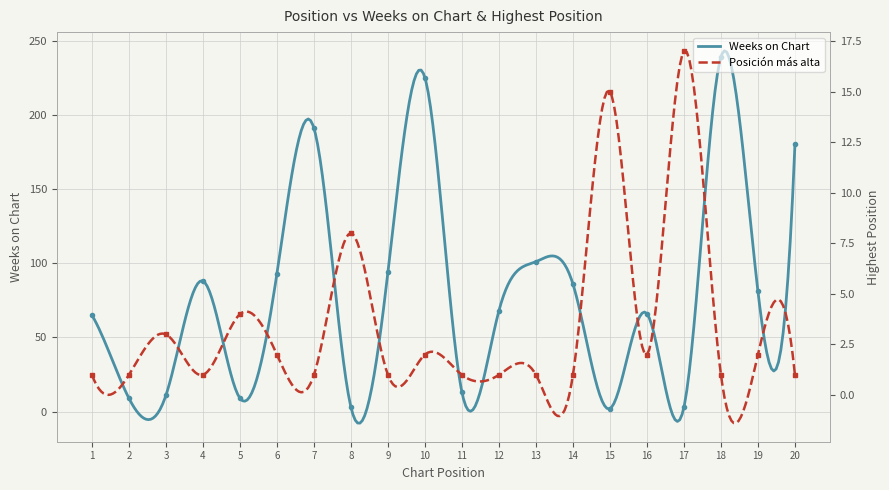

How many lines are shown in the chart?

2